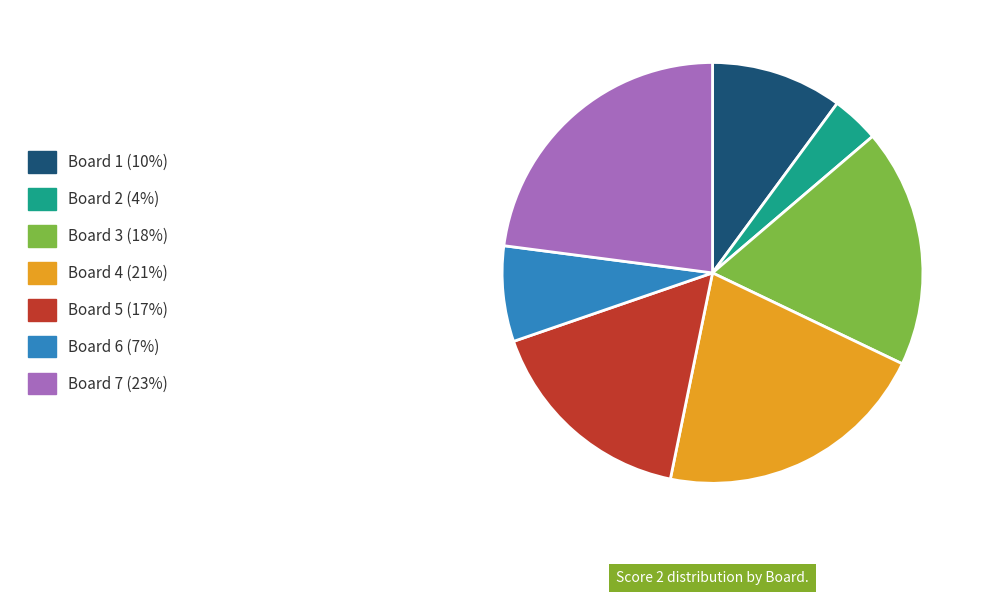

Does Board 6 represent more than half of the total?

No